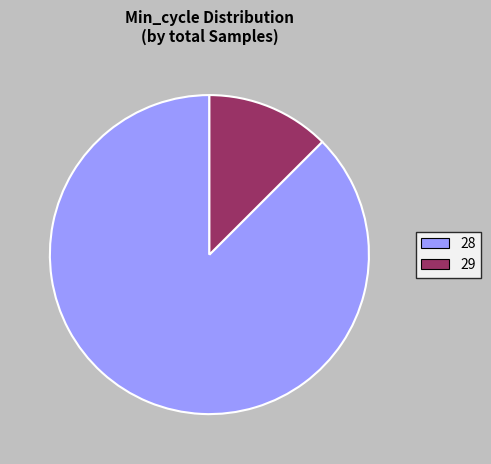

How many segments does this pie chart have?

2